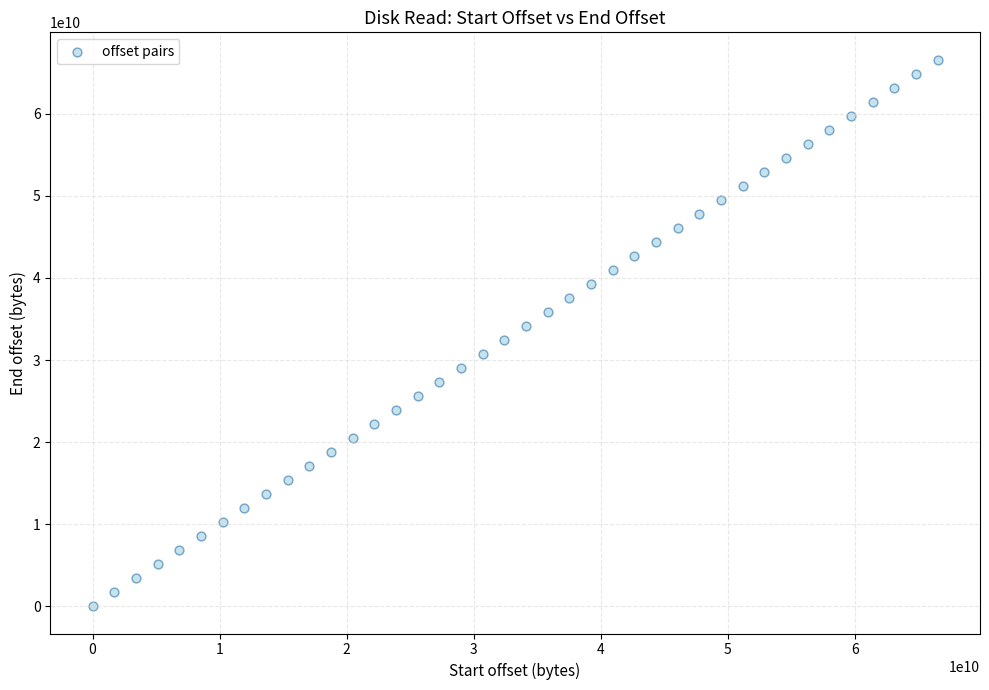

What is the range of X values (max minus min)?

66542521344